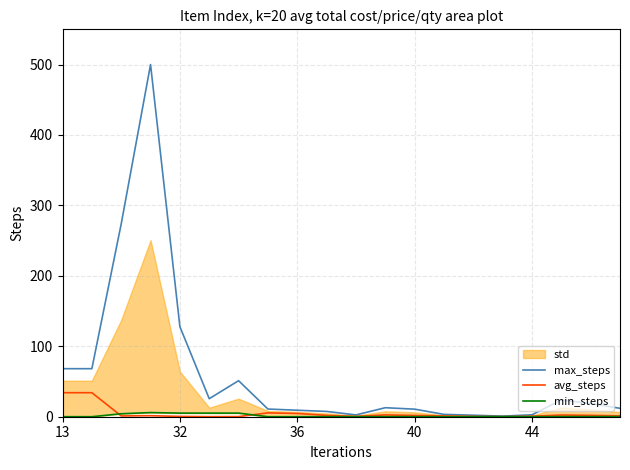

Which series has the largest range (max minus min)?

max_steps